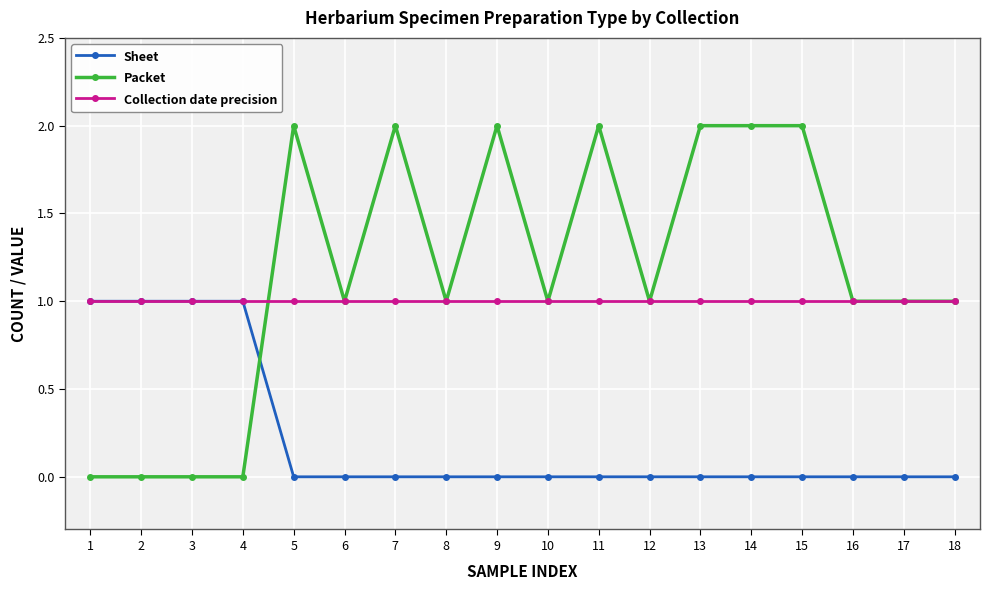

What is the highest value of the Packet series?

2